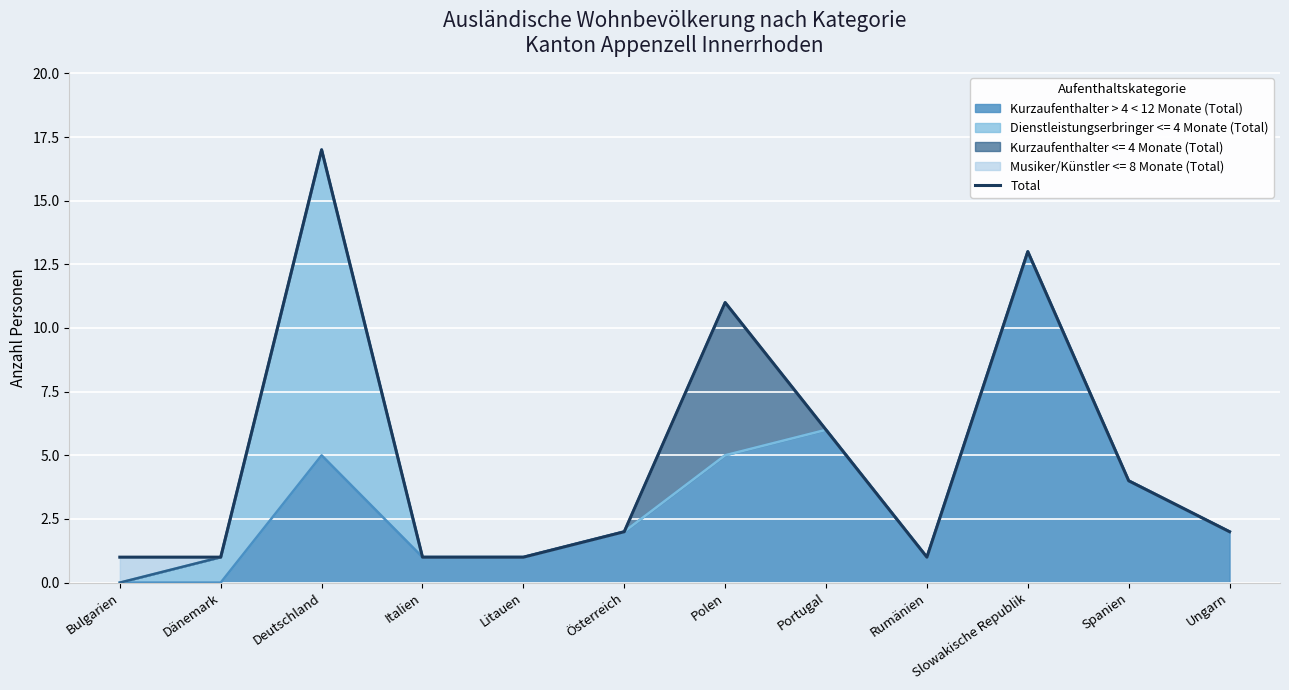

How many lines are shown in the chart?

1